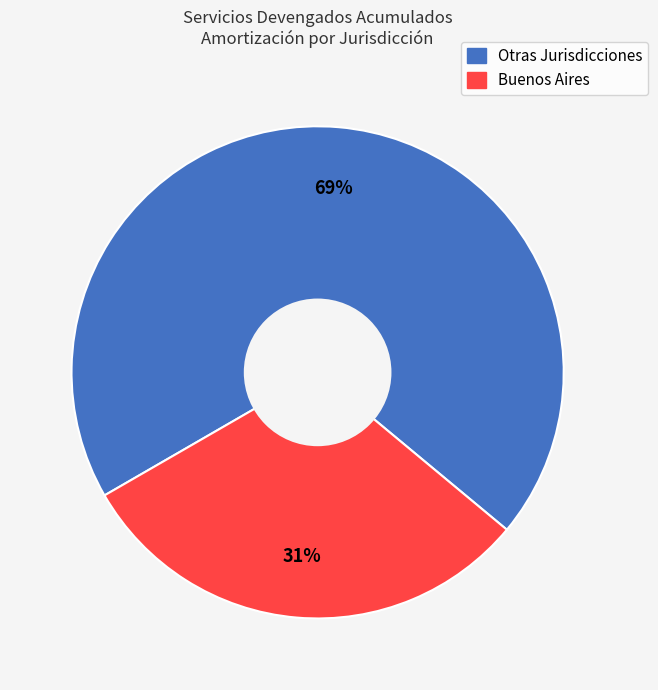

To the nearest percent, what is the average slice percentage?

50%